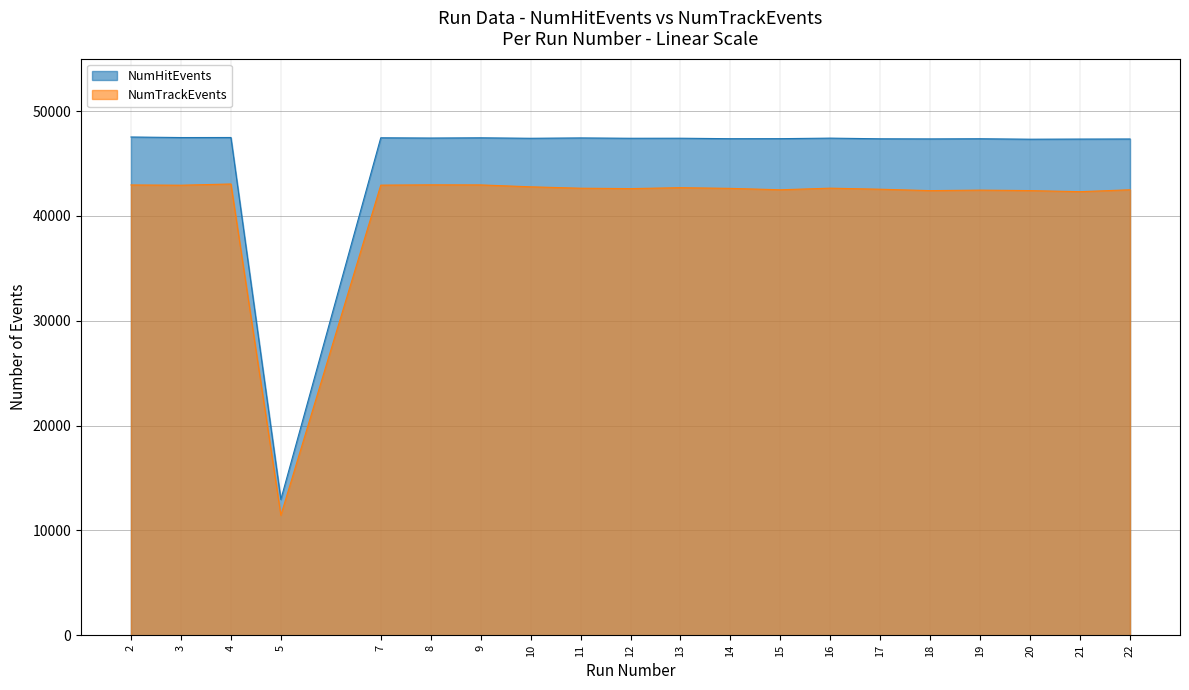

How many distinct data groups are displayed?

2